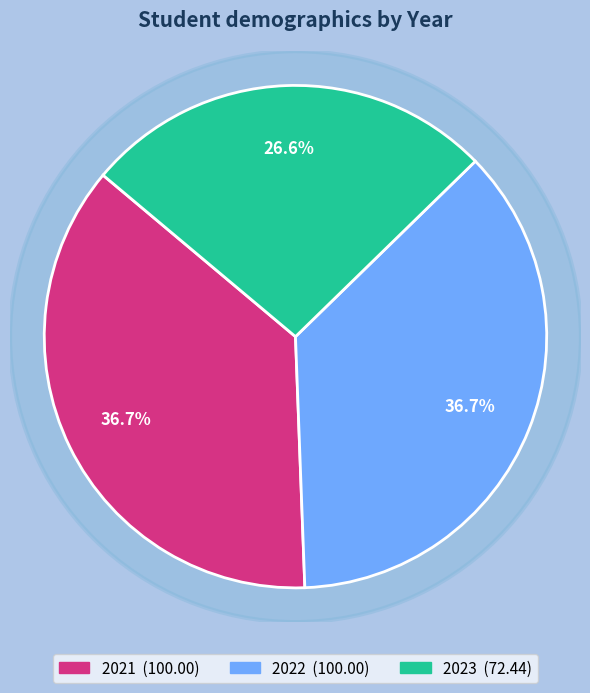

Which category has the biggest portion of the pie?

2021